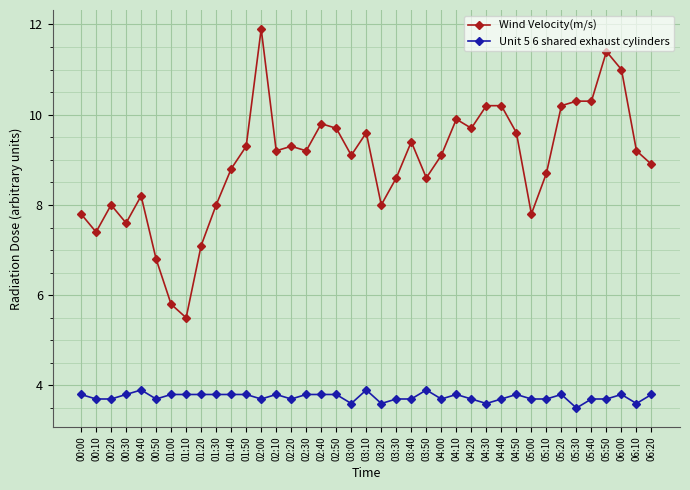

Which series changed the most between 03:30 and 04:20?

Wind Velocity(m/s)